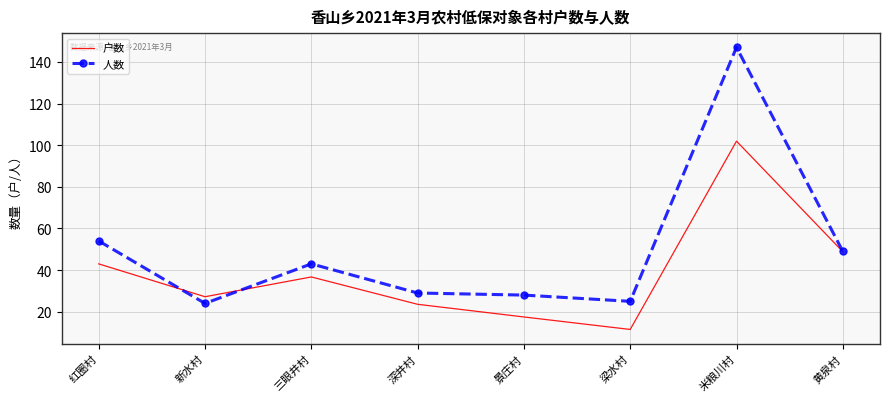

At 深井村, list the series in order from largest to smallest.

人数, 户数